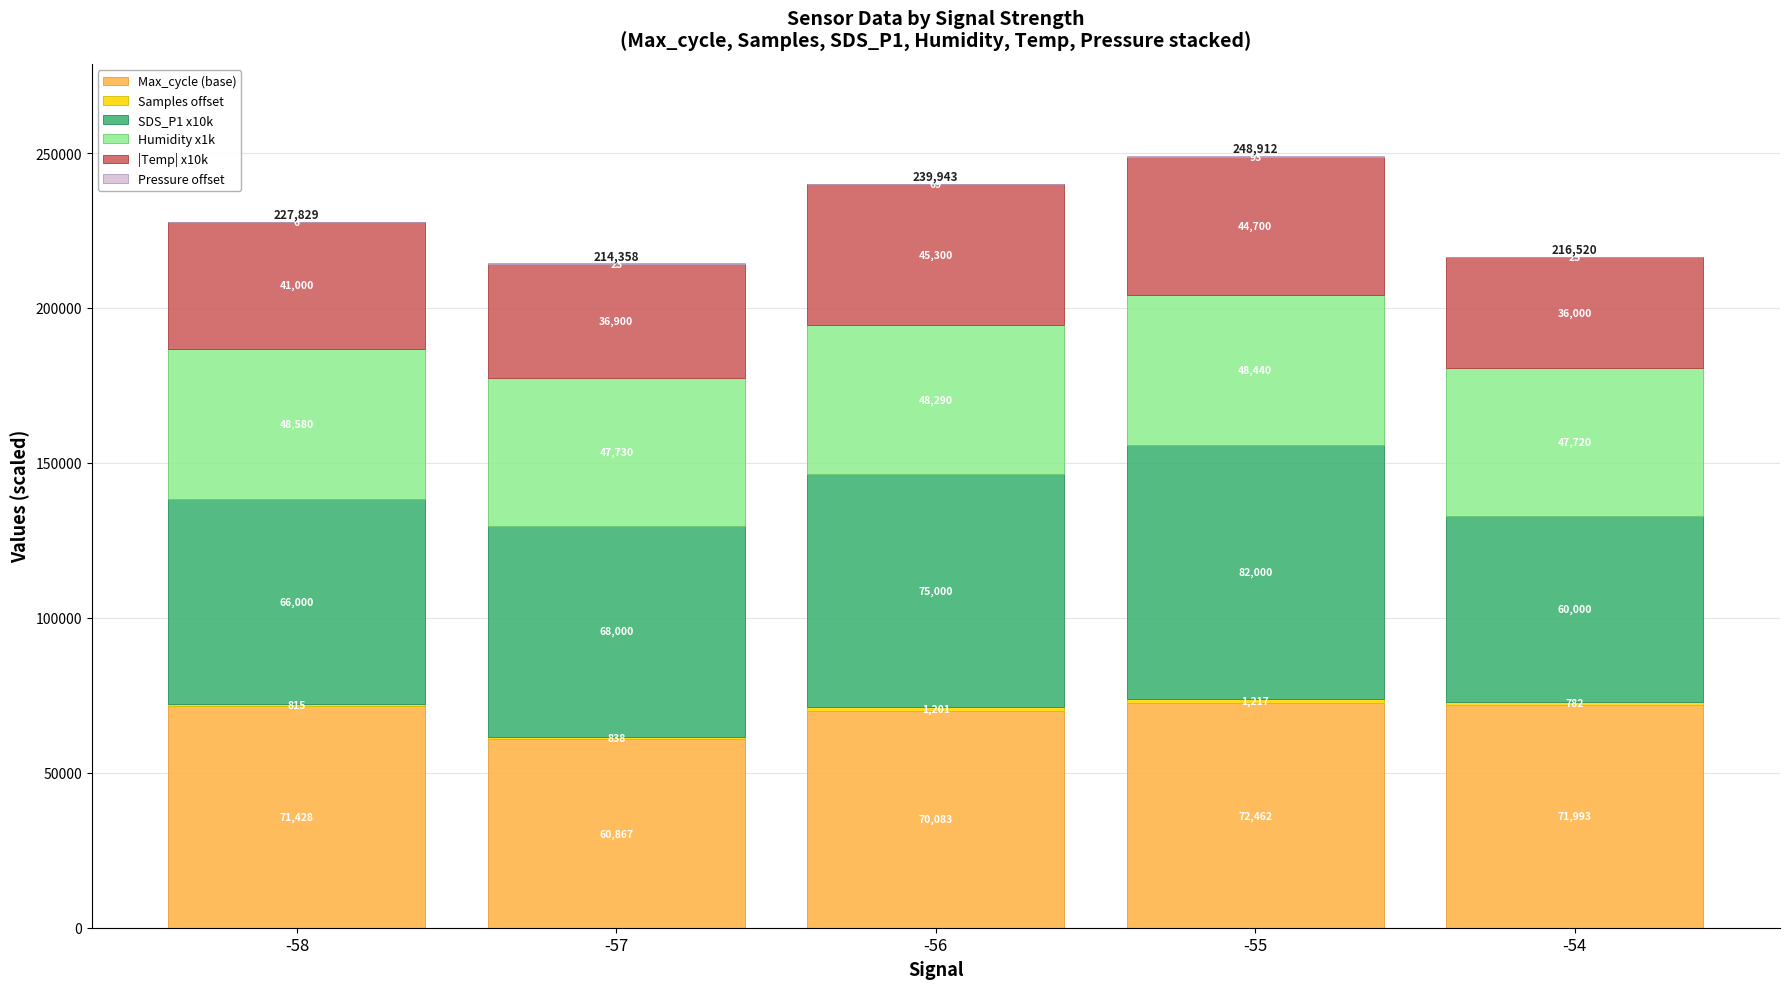

What is the highest value of the Max_cycle (base) series?

72462.0